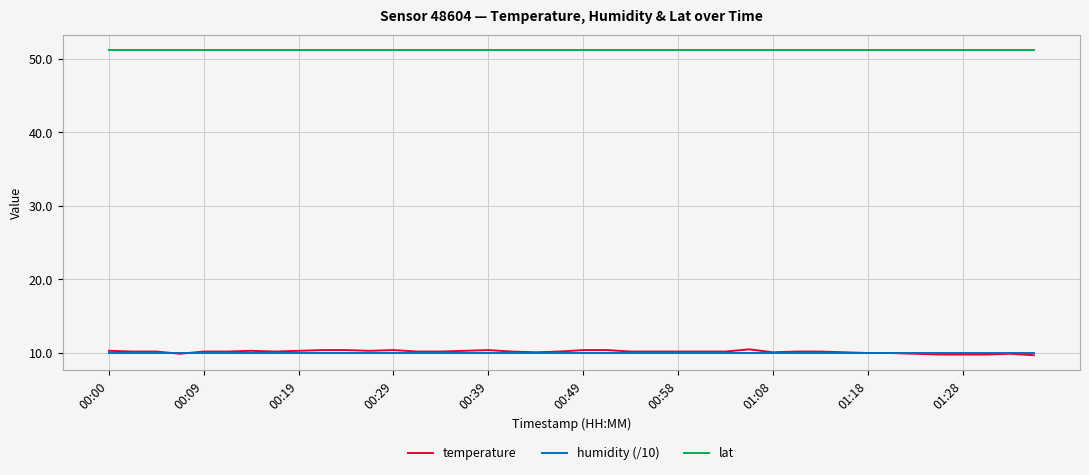

True or false: temperature and lat cross at least once.

False